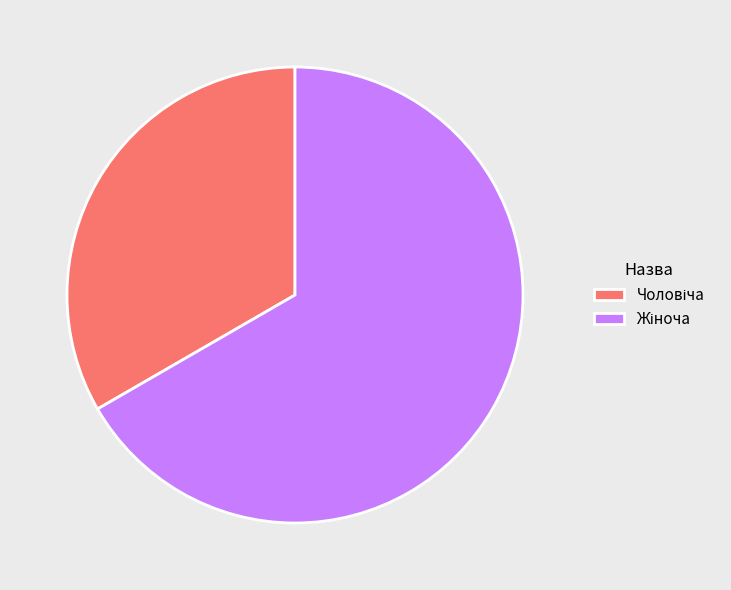

Is there any slice that represents more than half of the pie?

Yes